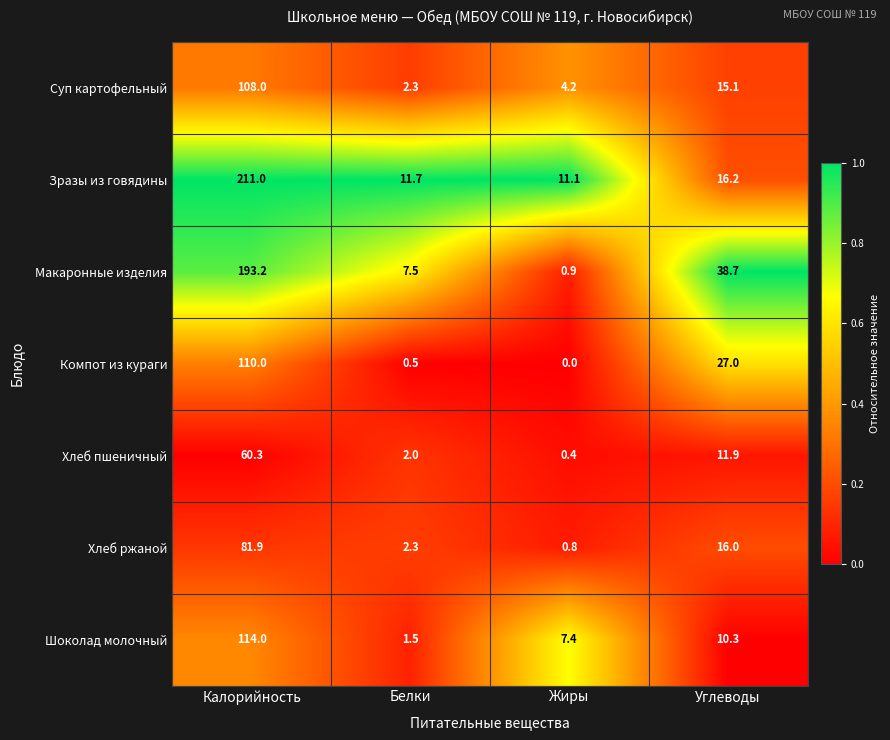

What is the total value across all series at Калорийность?

878.4